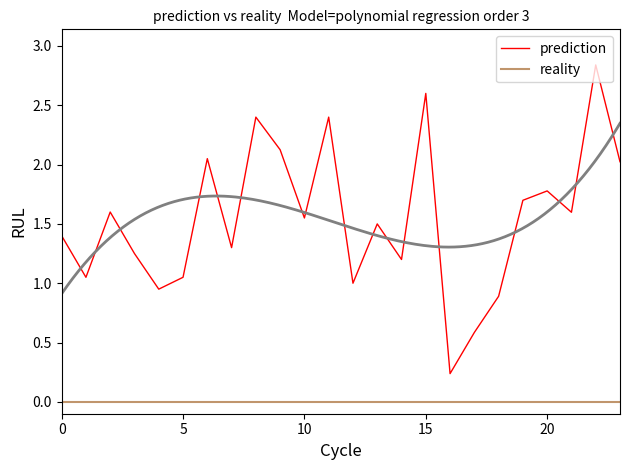

True or false: reality has a value of 0.0 at 5.

True